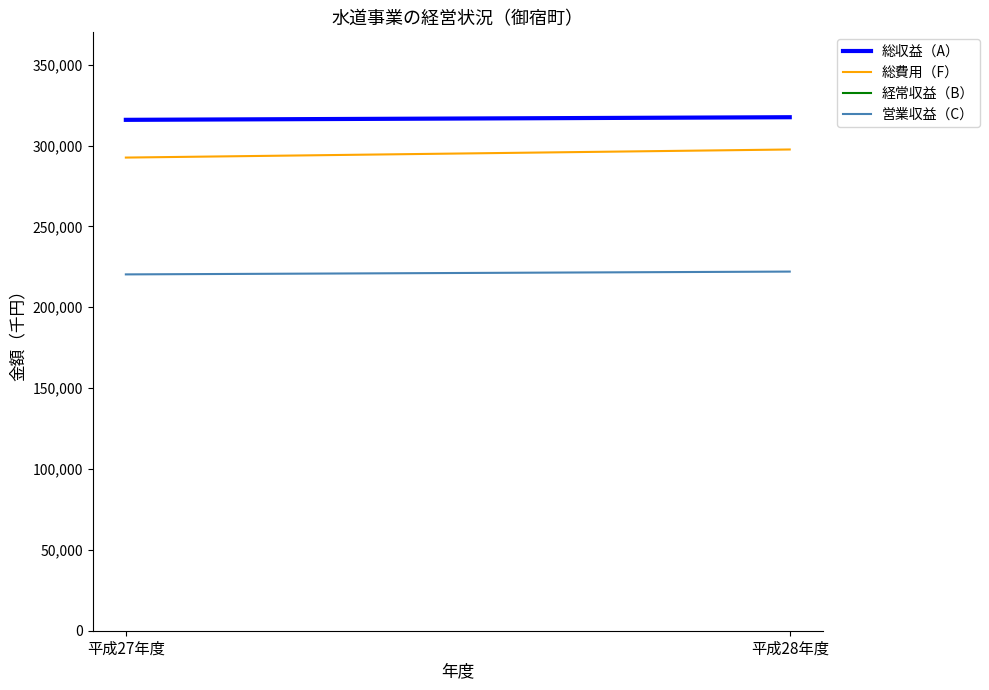

Does the chart have visible grid lines?

No